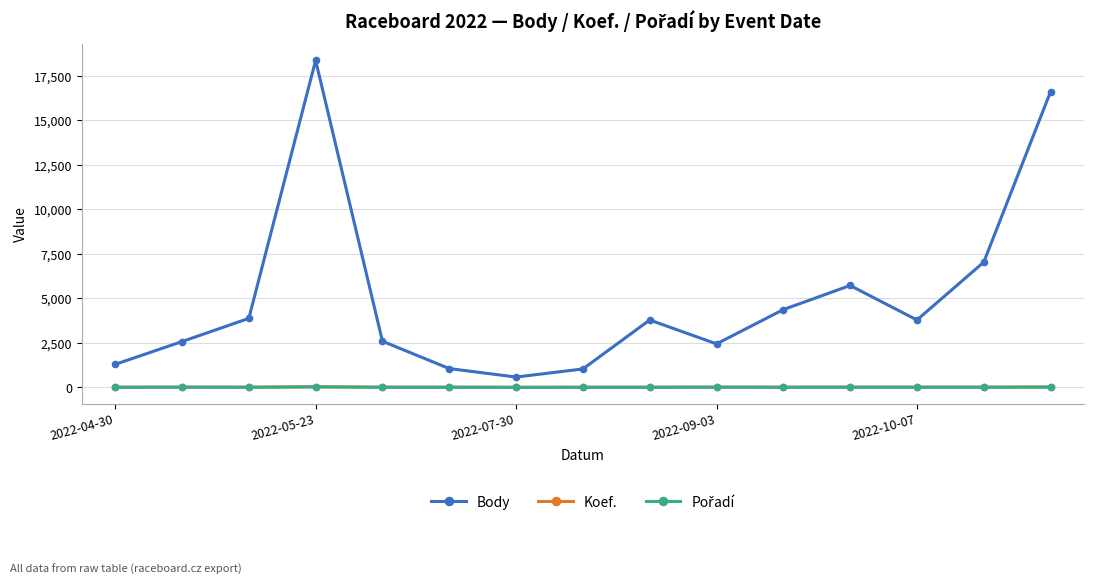

Which series has the widest spread of values?

Body